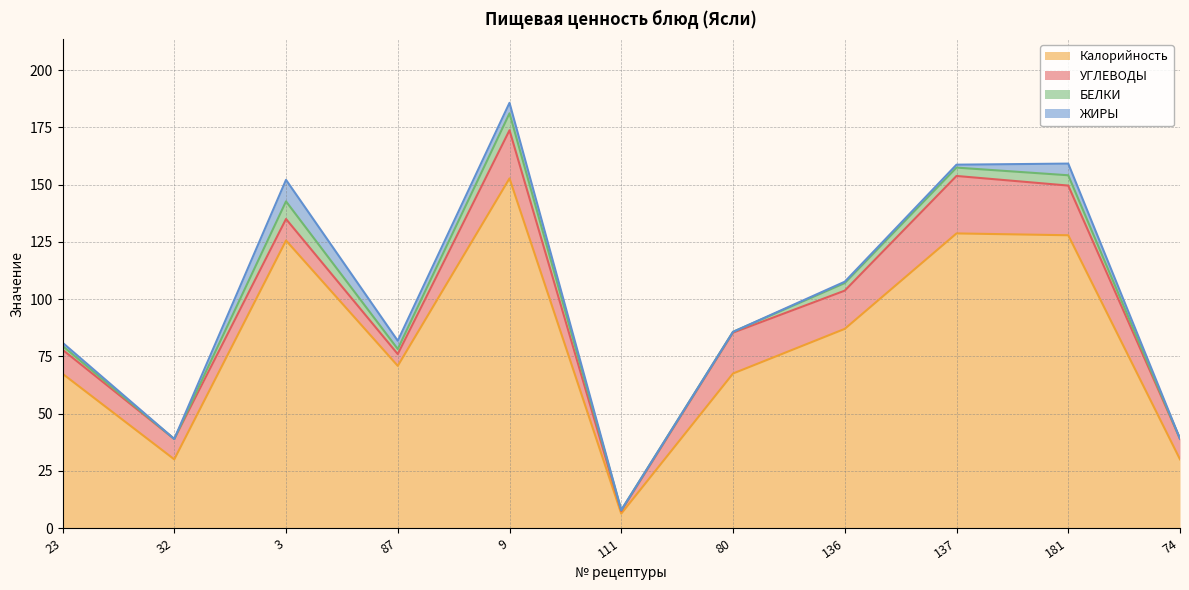

True or false: ЖИРЫ and Калорийность cross at least once.

False